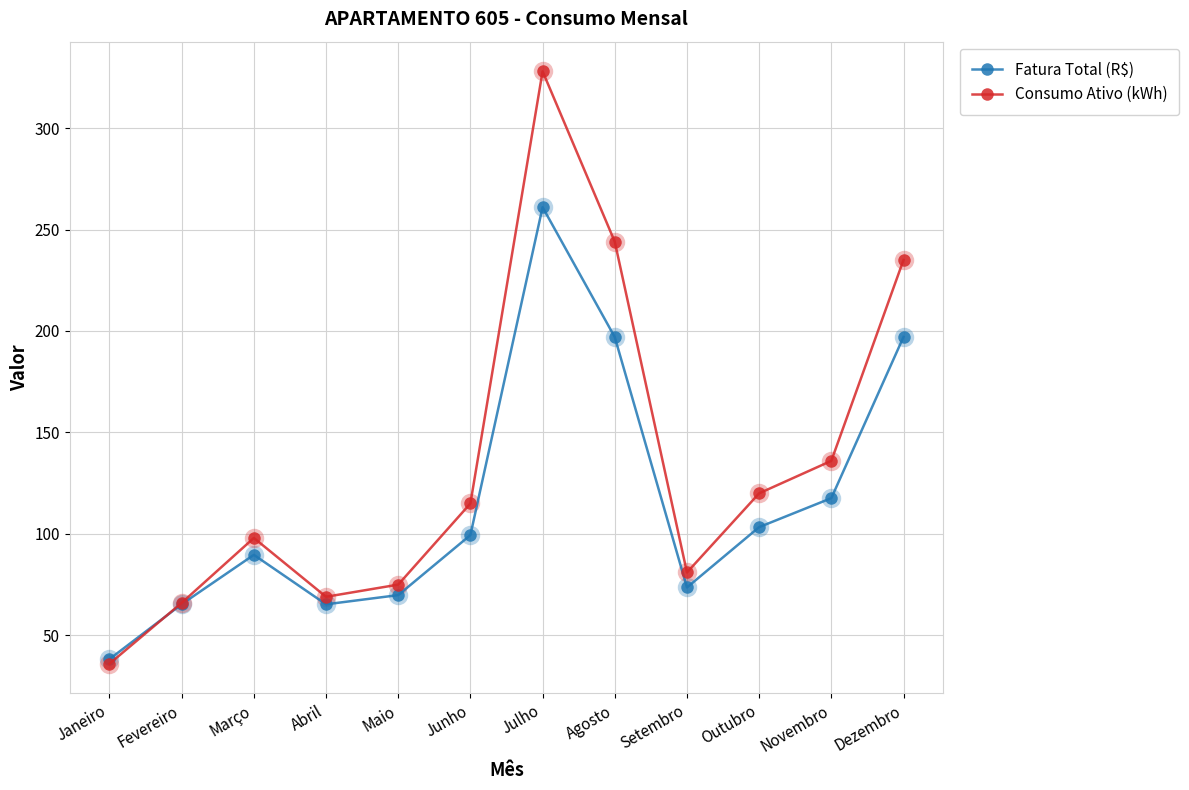

The value of Consumo Ativo (kWh) at Agosto is 113.6. True or false?

False